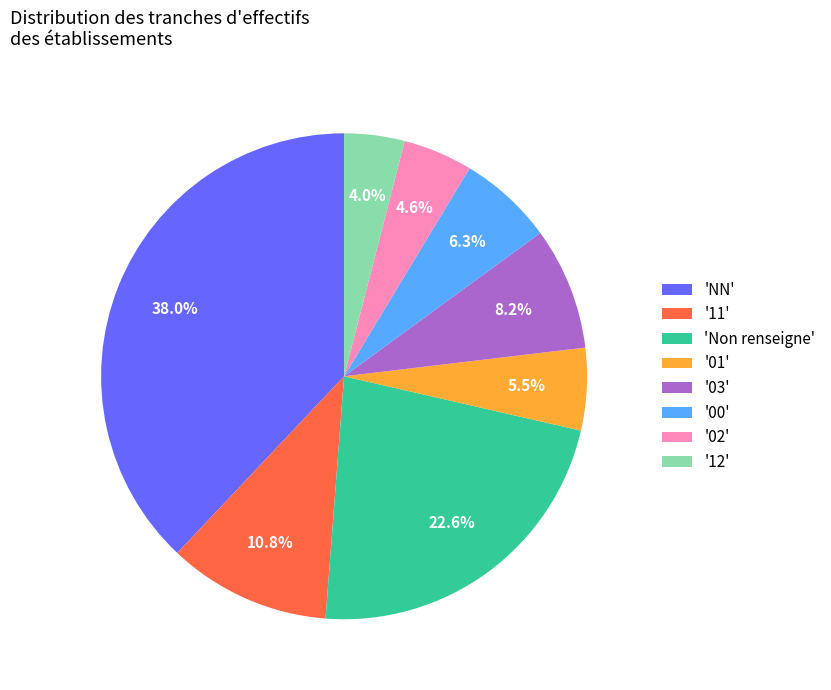

Approximately how many times larger is the value at '03' compared to '01'?

1.5